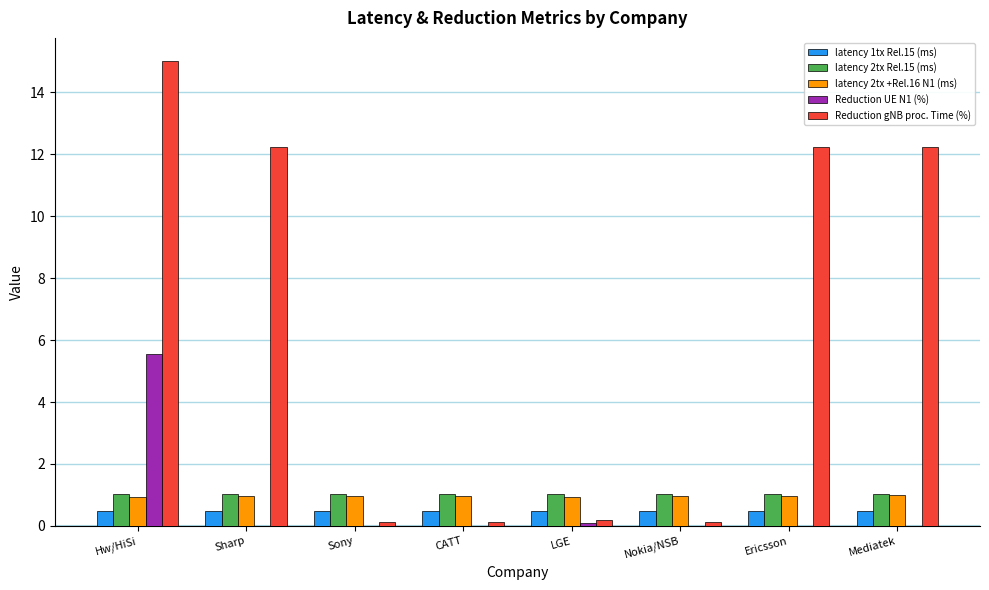

What is the maximum value shown in the chart?

15.0